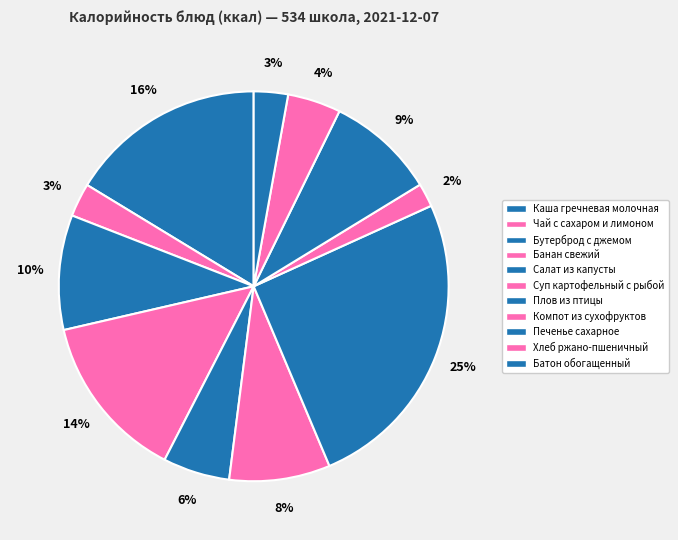

How many segments does this pie chart have?

11